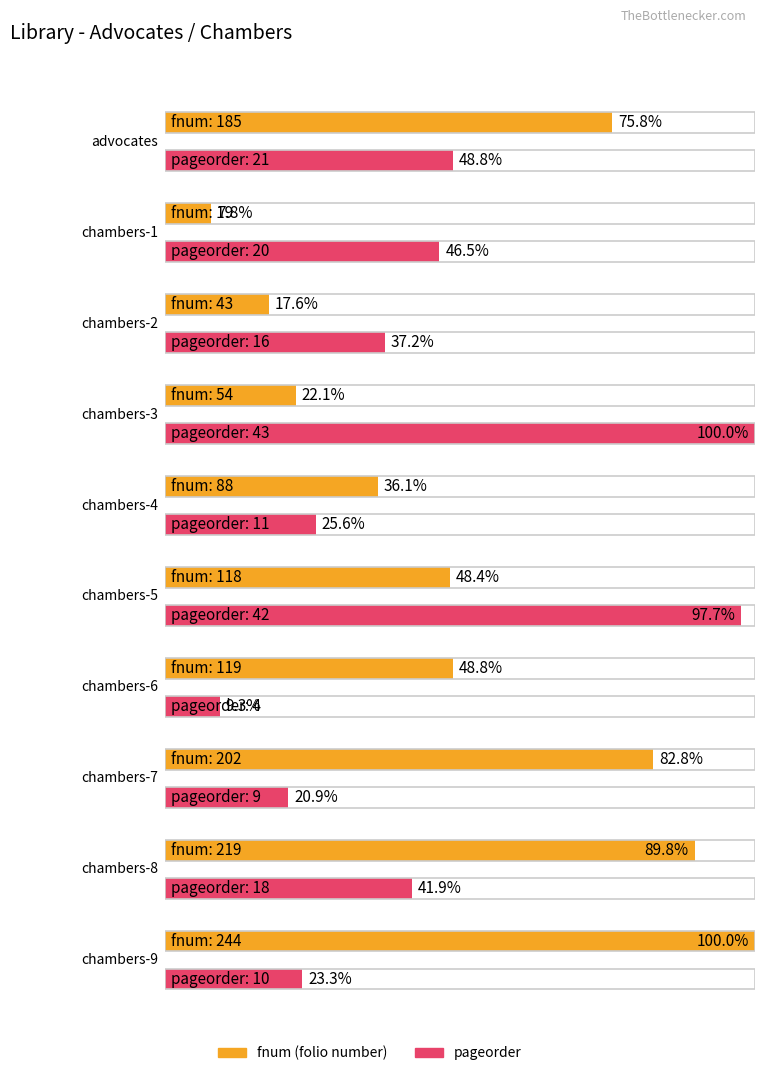

The value of pageorder at chambers-4 is 17. True or false?

False